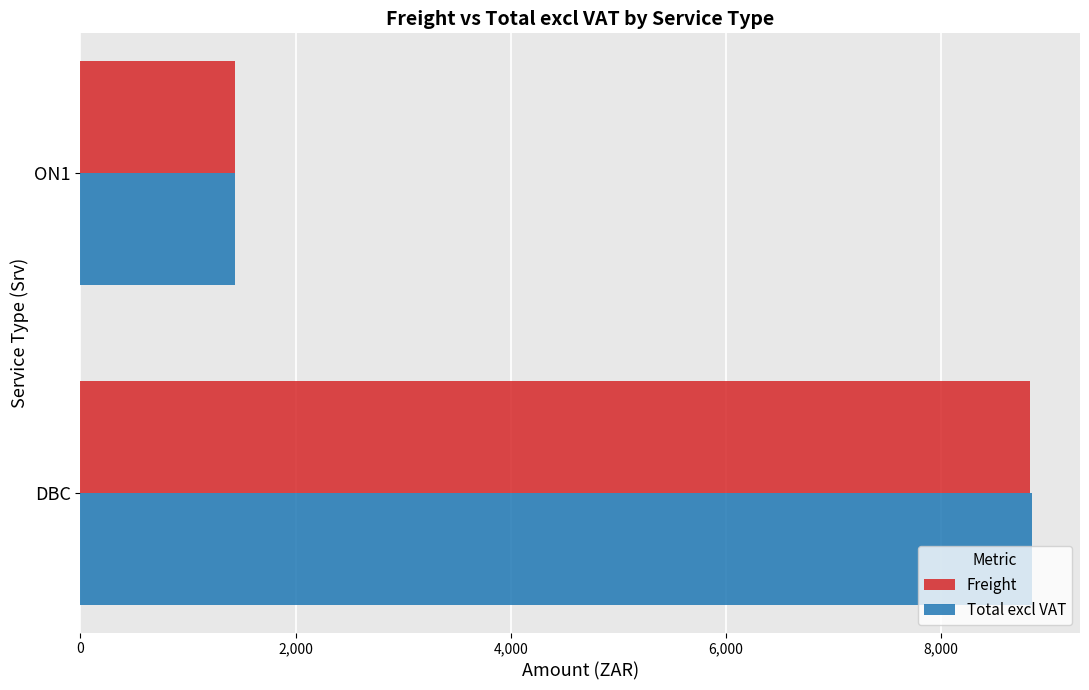

What are all the series names shown in the legend?

Freight, Total excl VAT